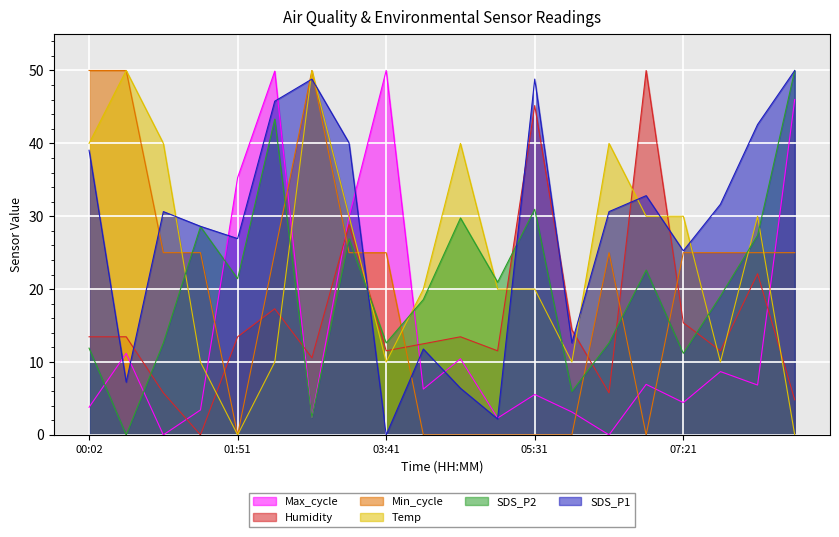

Reading left to right, list all the values displayed in this chart.

SDS_P1: 39.1	7.2	30.6	28.6	26.9	45.8	48.8	40.1	0.0	11.8	6.4	2.2	48.8	12.6	30.6	32.8	25.3	31.6	42.6	50.0
SDS_P2: 11.9	0.0	12.6	28.6	21.4	43.3	2.4	26.9	12.6	18.6	29.8	21.0	31.0	6.0	12.6	22.6	11.2	19.0	27.4	50.0
Temp: 40.0	50.0	40.0	10.0	0.0	10.0	50.0	30.0	10.0	20.0	40.0	20.0	20.0	10.0	40.0	30.0	30.0	10.0	30.0	0.0
Humidity: 13.5	13.5	5.8	0.0	13.5	17.3	10.6	28.8	11.5	12.5	13.5	11.5	45.2	14.4	5.8	50.0	15.4	11.5	22.1	4.8
Min_cycle: 50.0	50.0	25.0	25.0	0.0	25.0	50.0	25.0	25.0	0.0	0.0	0.0	0.0	0.0	25.0	0.0	25.0	25.0	25.0	25.0
Max_cycle: 3.8	11.2	0.0	3.4	35.3	49.9	2.4	29.9	50.0	6.3	10.4	2.3	5.5	3.1	0.0	6.9	4.4	8.7	6.8	46.0